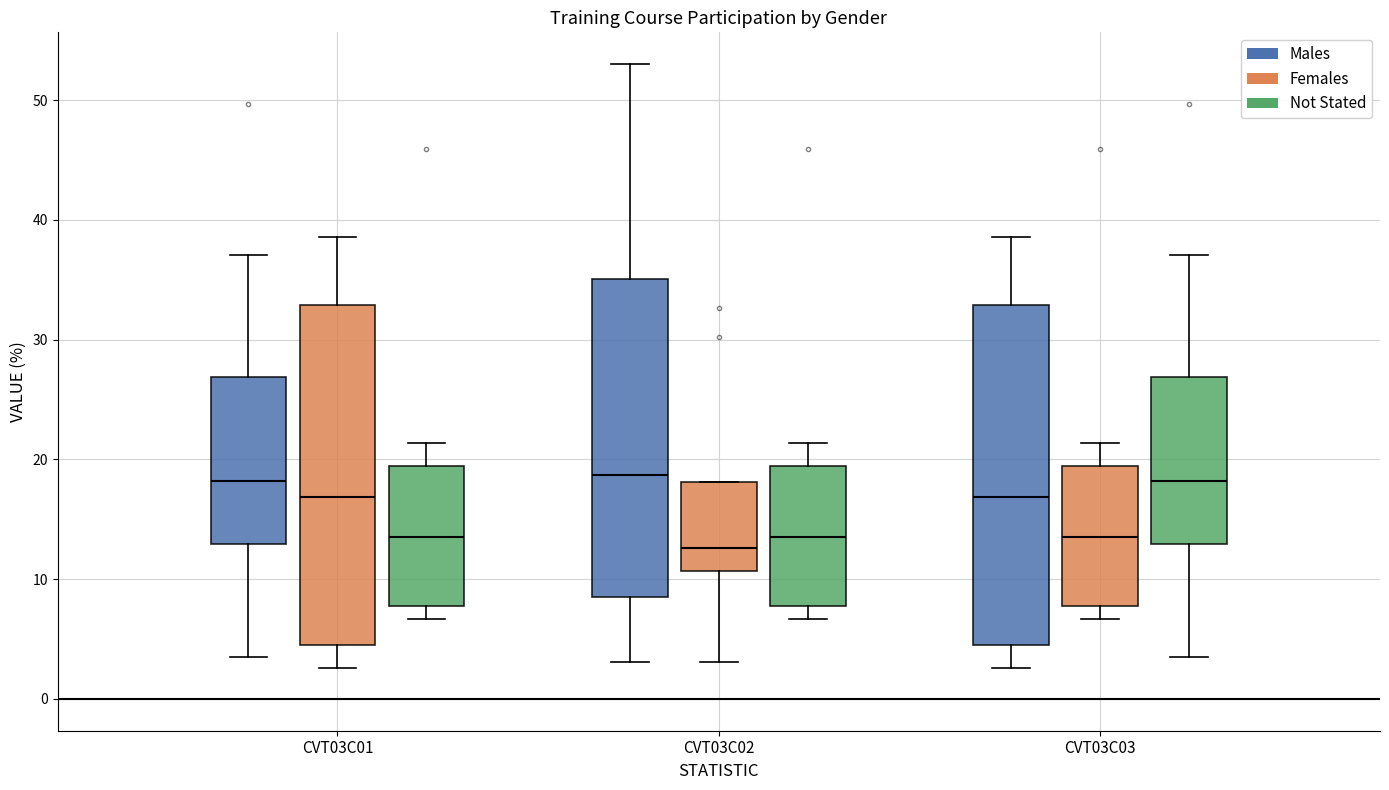

Reading left to right, transcribe this box plot: for each box, give where its median line is, the range the box spans, and where its two whiskers end, as read against the y-axis. The values are not printed on the chart, so give them approximately, as read against the axis.

CVT03C01 (Males): median 18, box 13 to 27, whiskers 4 to 37
CVT03C01 (Females): median 17, box 5 to 33, whiskers 3 to 39
CVT03C01 (Not Stated): median 14, box 8 to 19, whiskers 7 to 21
CVT03C02 (Males): median 19, box 8 to 35, whiskers 3 to 53
CVT03C02 (Females): median 13, box 11 to 18, whiskers 3 to 18
CVT03C02 (Not Stated): median 14, box 8 to 19, whiskers 7 to 21
CVT03C03 (Males): median 17, box 5 to 33, whiskers 3 to 39
CVT03C03 (Females): median 14, box 8 to 19, whiskers 7 to 21
CVT03C03 (Not Stated): median 18, box 13 to 27, whiskers 4 to 37